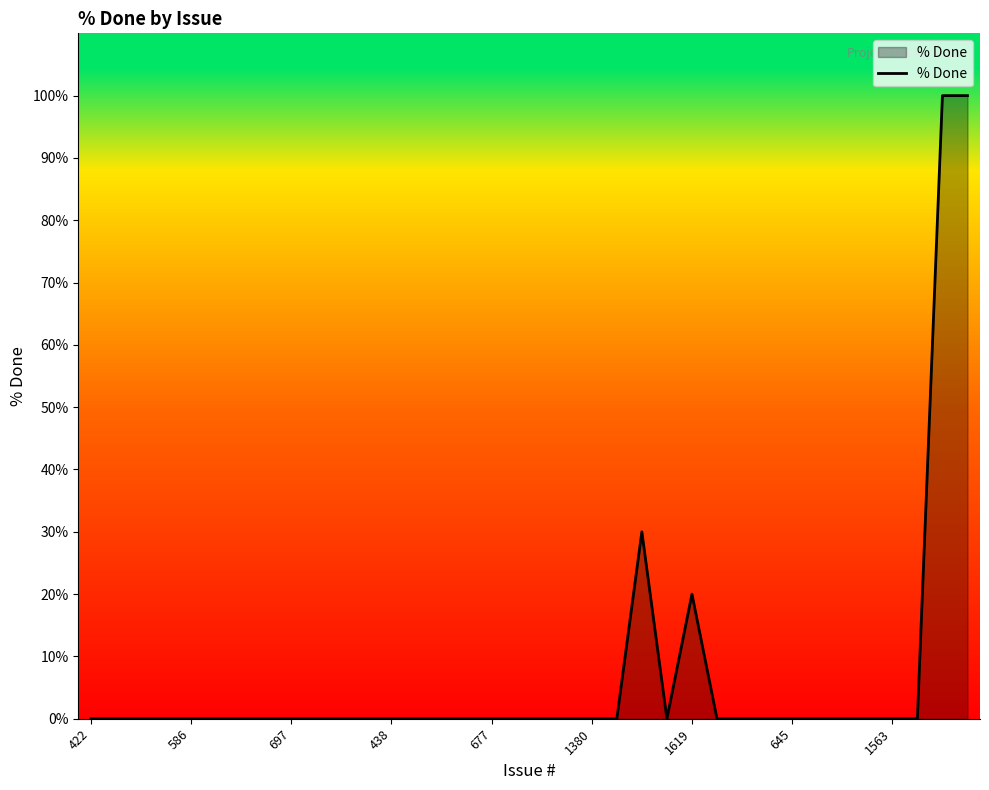

What is the average value?

7